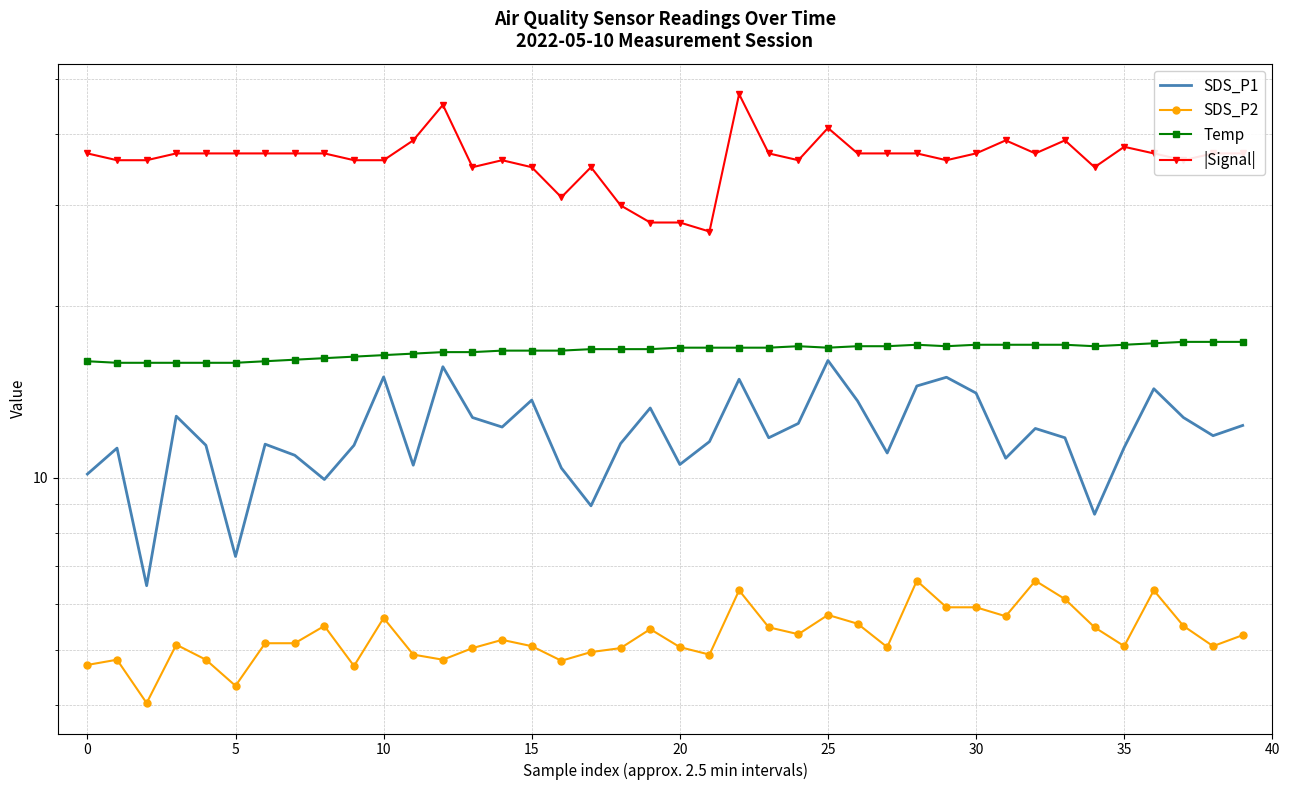

Rank the series at 31 from lowest to highest value.

SDS_P2, SDS_P1, Temp, |Signal|